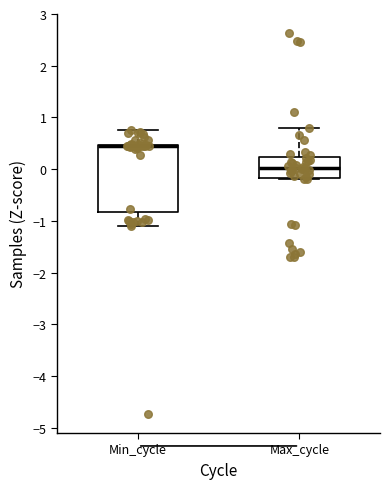

Reading left to right, transcribe this box plot: for each box, give where its median line is, the range the box spans, and where its two whiskers end, as read against the y-axis. The values are not printed on the chart, so give them approximately, as read against the axis.

Min_cycle: median 0.5 (drawn on the box's upper edge), box -0.8 to 0.5, whiskers -1.1 to 0.7
Max_cycle: median 0.0, box -0.2 to 0.2, whiskers -0.2 (just below the box's lower edge) to 0.8